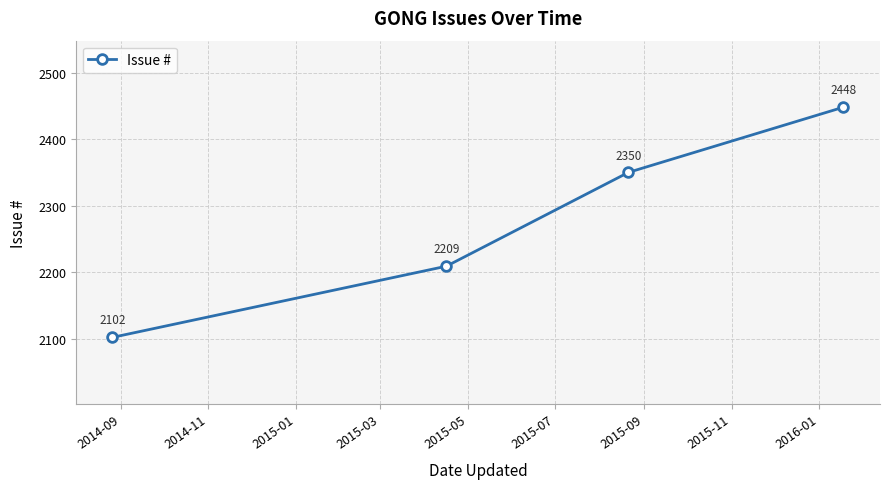

What is the difference between the second highest and minimum values?

248